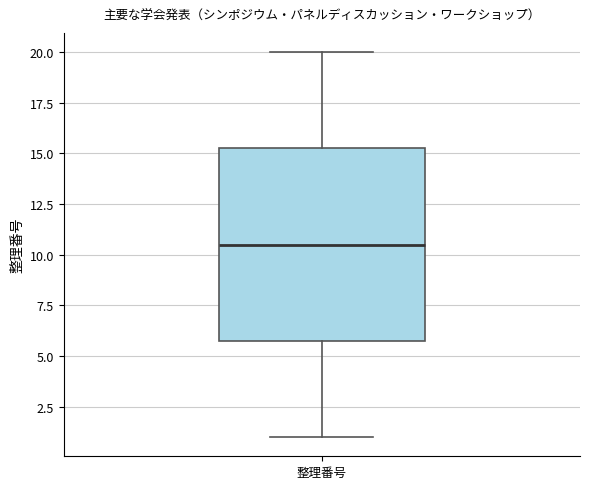

Where does the lower whisker of the box for 整理番号 end on the y-axis? The values are not printed on the chart, so give them approximately, as read against the axis.

1.0